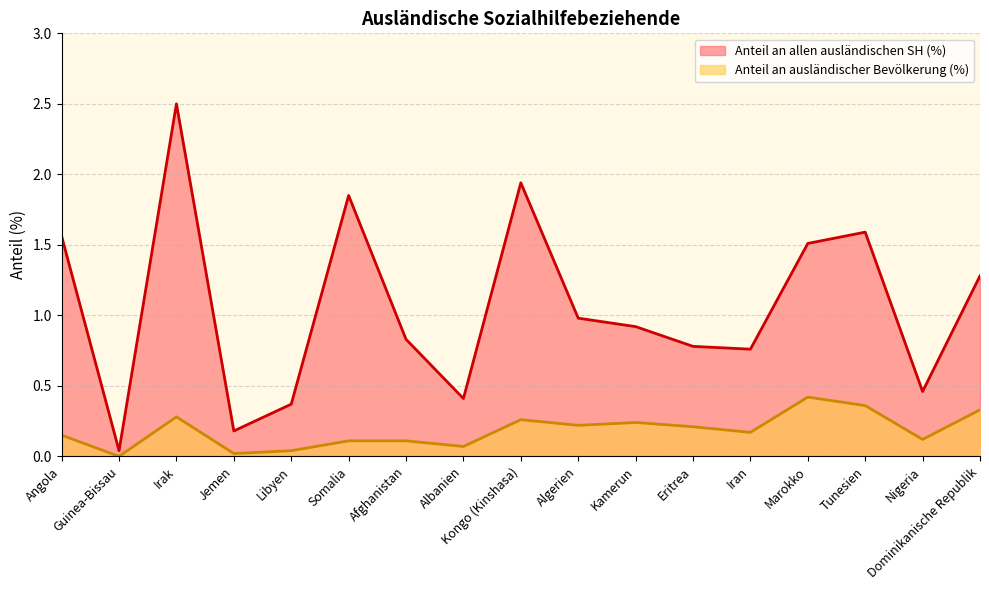

Is it true that Anteil an ausländischer Bevölkerung (%) equals 0.3 at Dominikanische Republik?

True